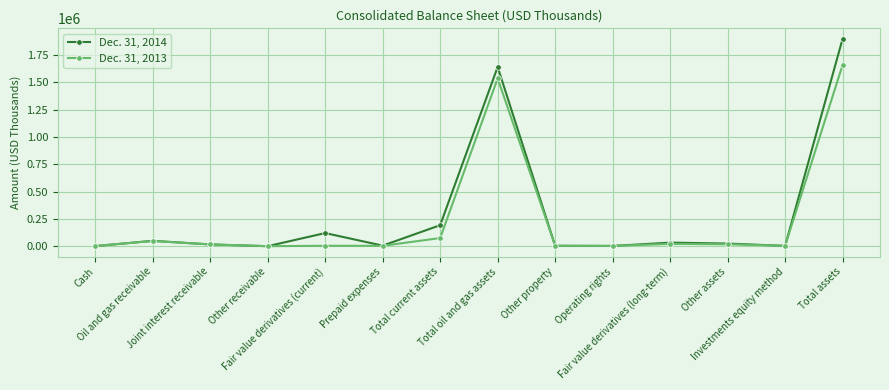

What is the value of the Dec. 31, 2014 point at the 11th from the left?

32794